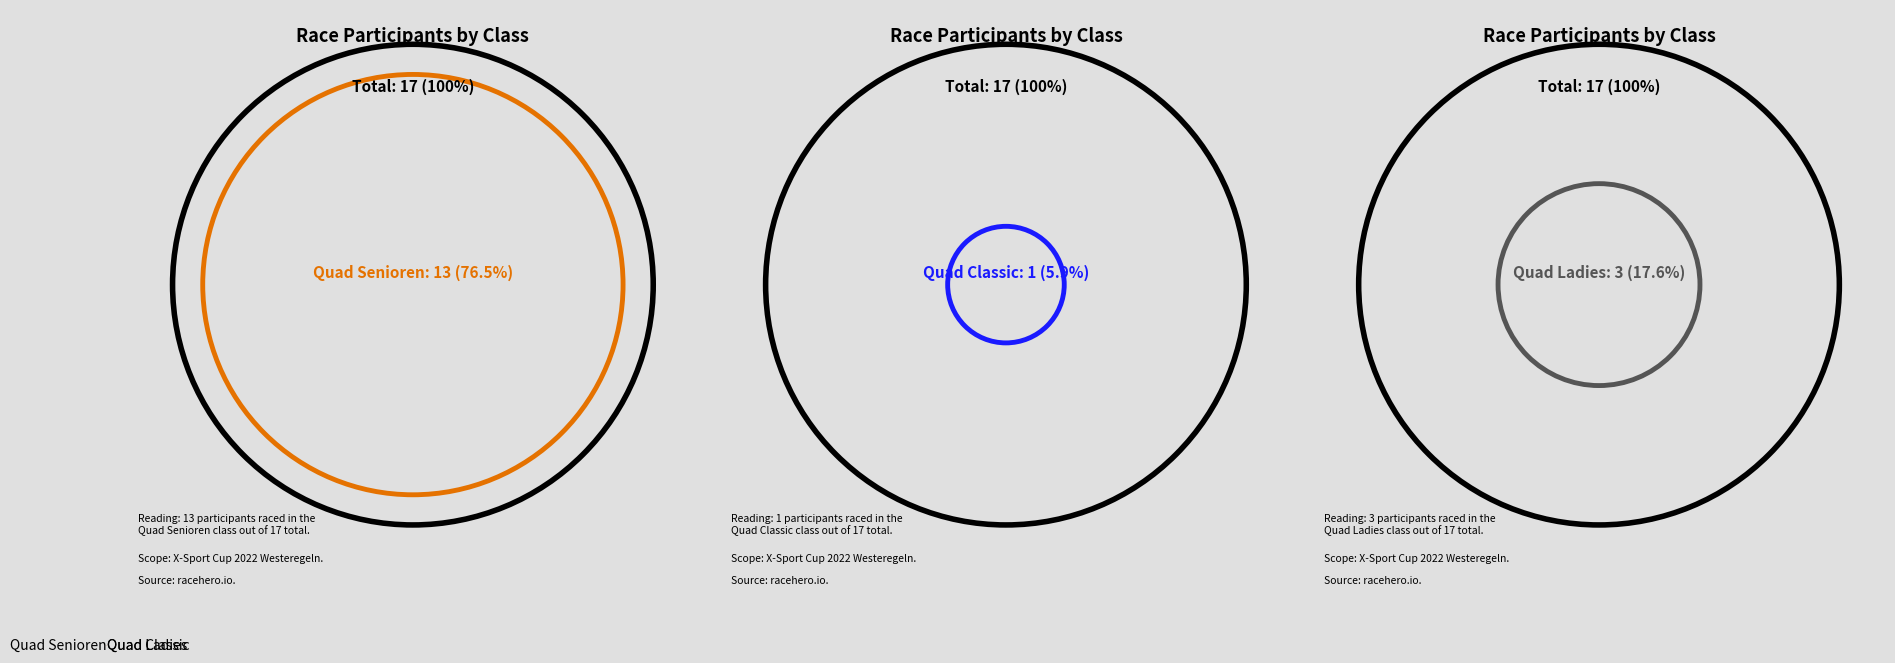

Which slice is the smallest?

Quad Classic